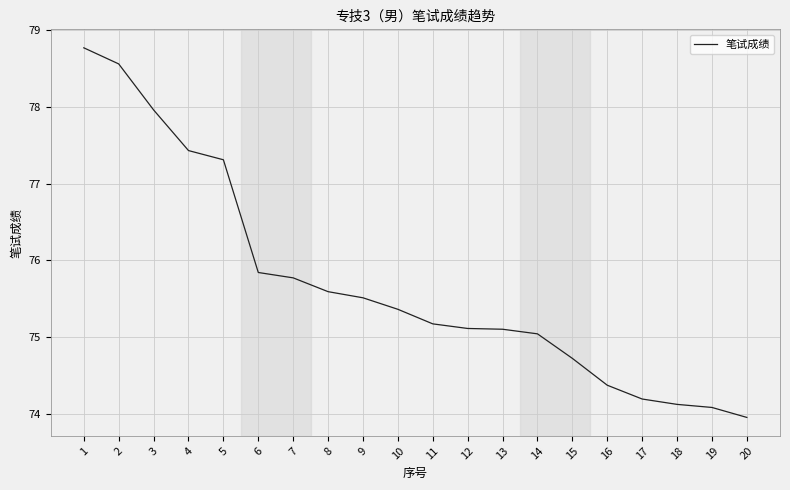

What is the sum of all values?

1514.0